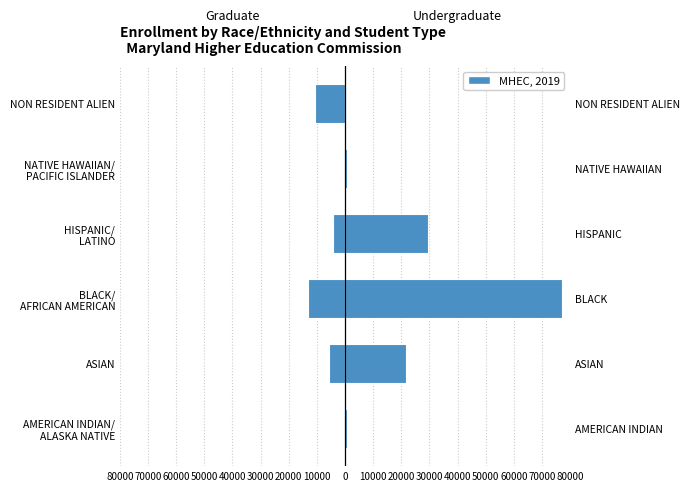

What is the value of the Undergraduate bar at the 2nd from the left?

21543